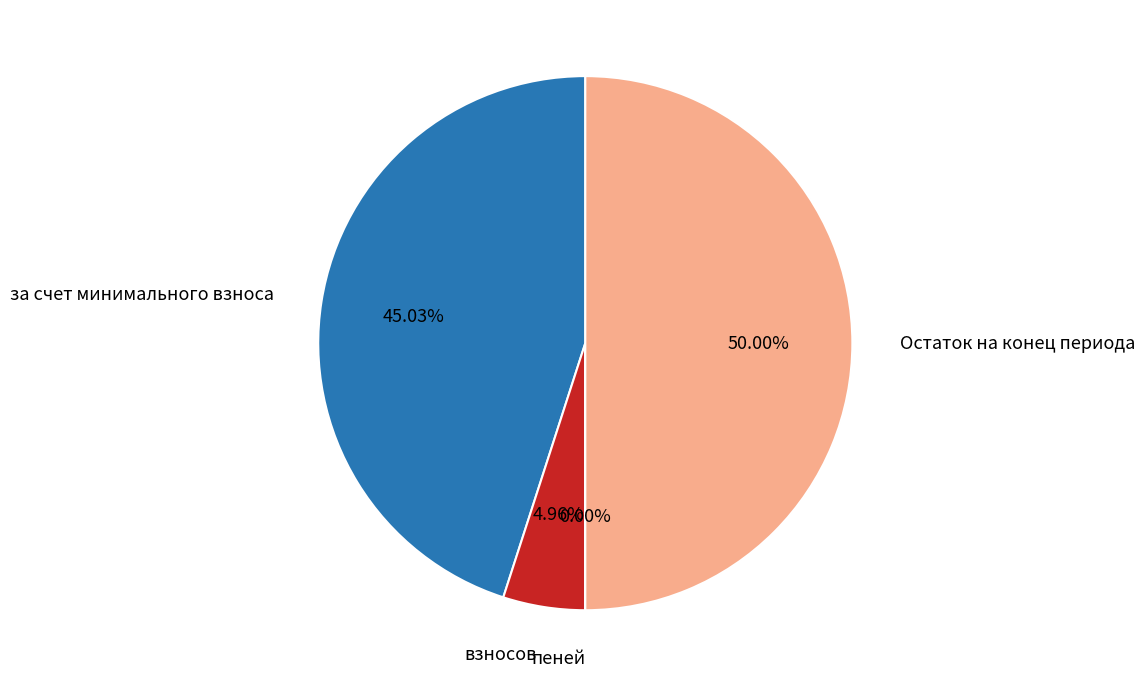

Which category has the biggest portion of the pie?

Остаток на конец периода